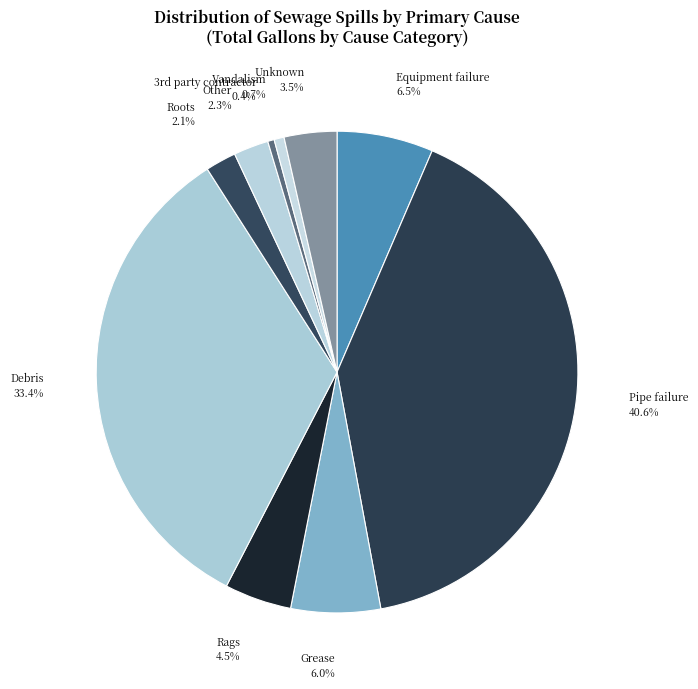

How many slices are in this pie chart?

10